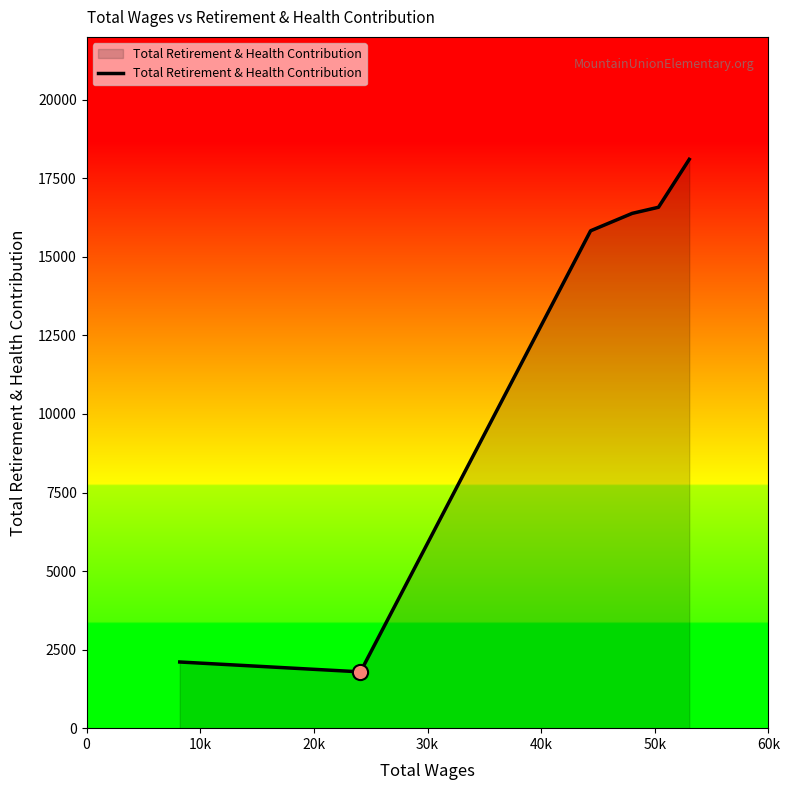

True or false: the data has more than 2 interior local peaks.

False